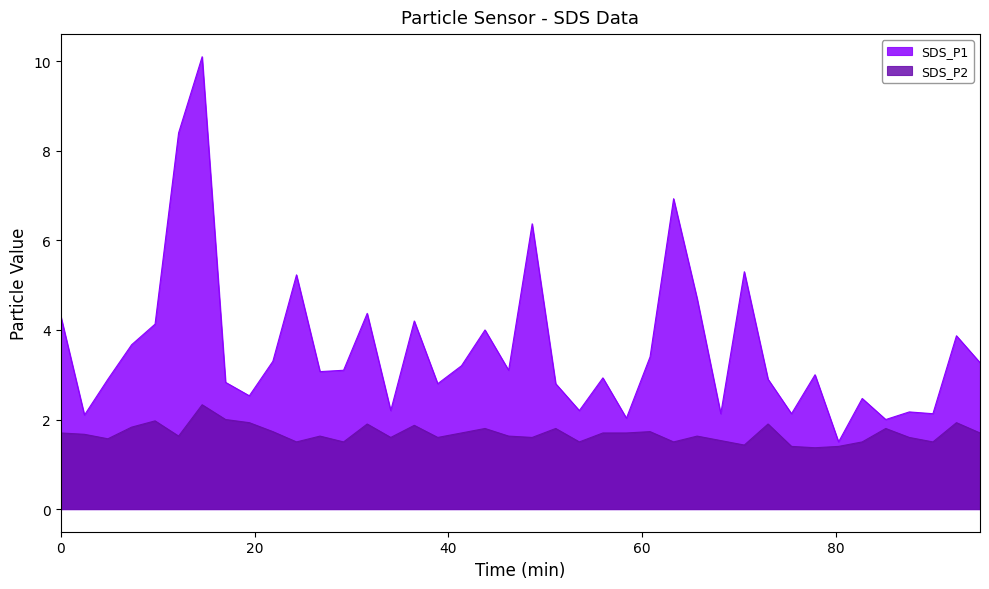

Which series has the largest total across all categories?

SDS_P1